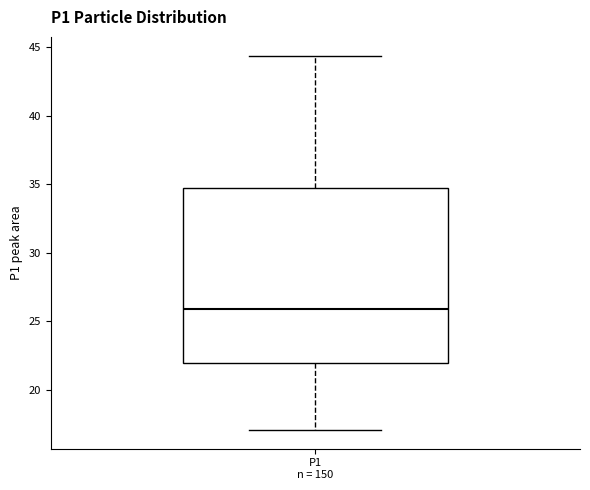

Transcribe this box plot: give where the median line is, the range the box spans, and where the two whiskers end, as read against the y-axis. The values are not printed on the chart, so give them approximately, as read against the axis.

median 26.0, box 22.0 to 34.5, whiskers 17.0 to 44.5